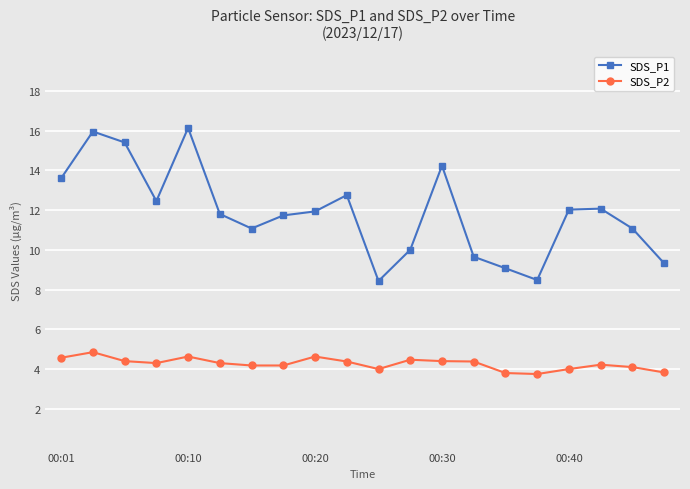

Which series has the widest spread of values?

SDS_P1